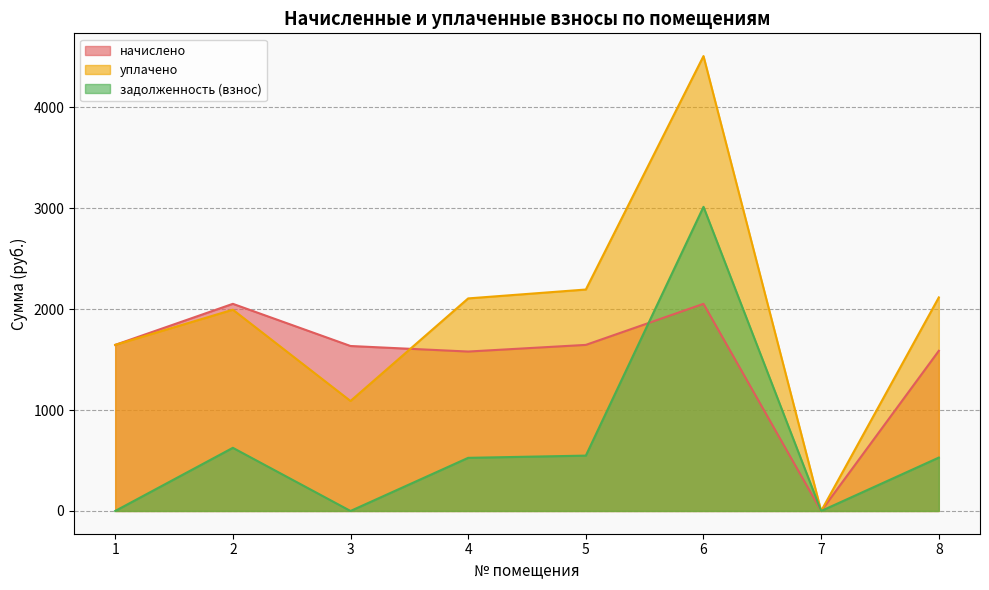

How many data points in уплачено are above 2106?

4